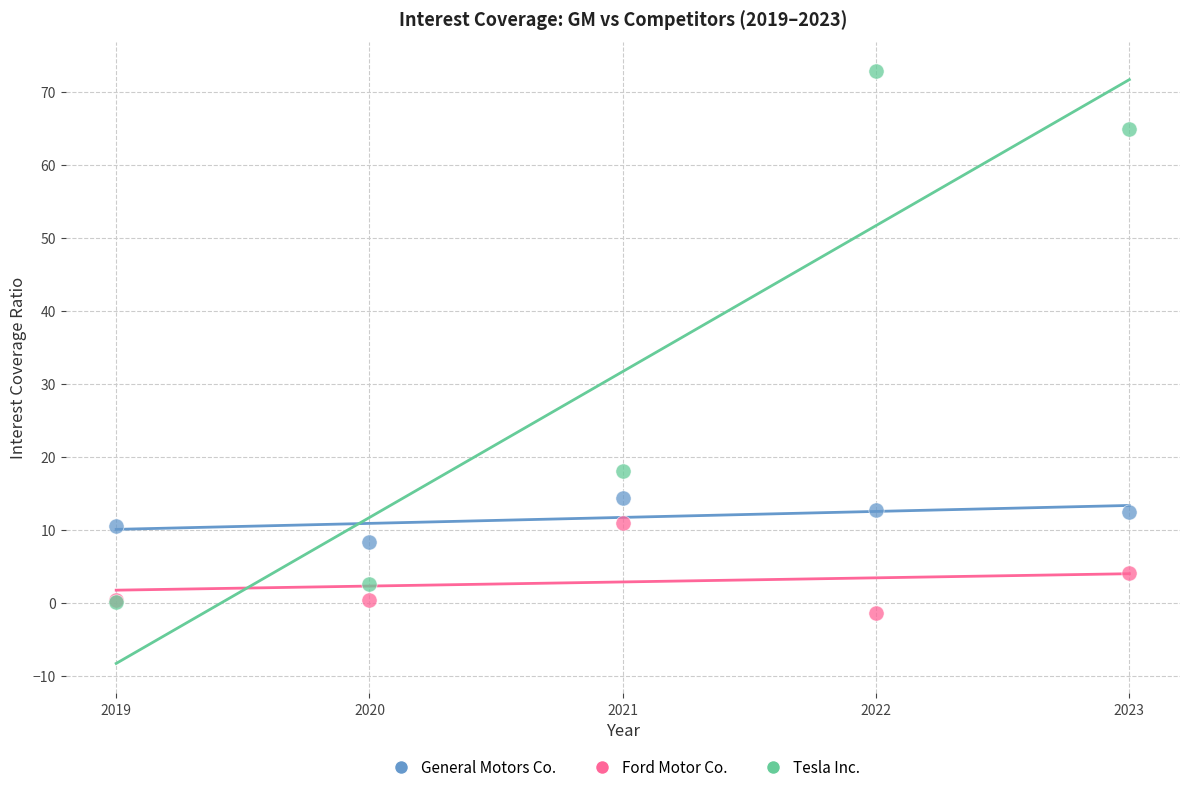

Which series has the widest spread of Y values?

Tesla Inc.